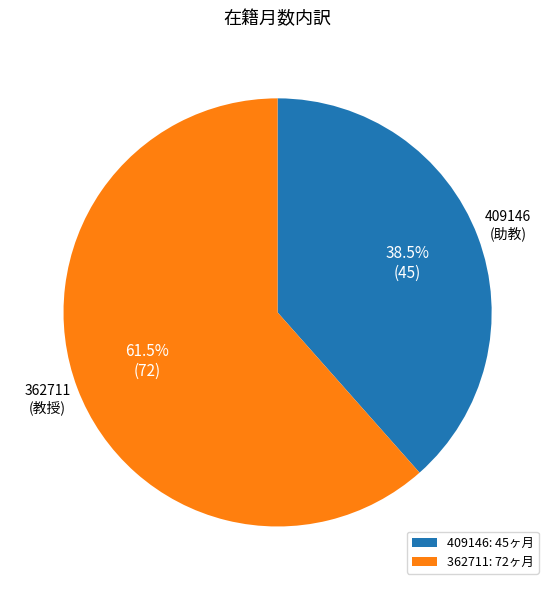

Is there a majority slice in this chart?

Yes